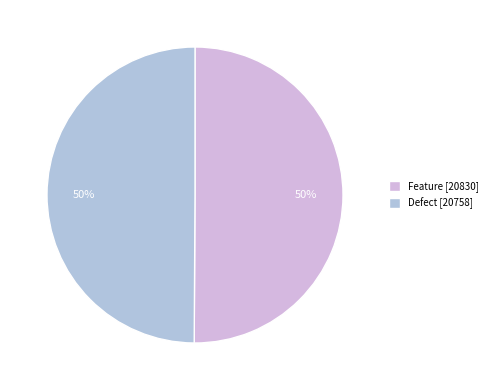

Does any single category account for the majority?

Yes